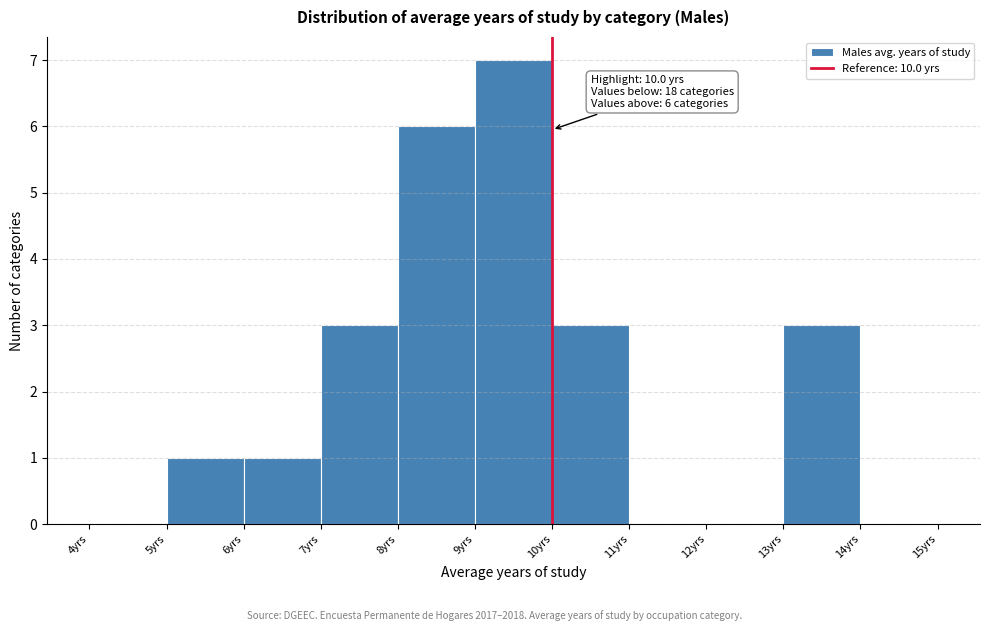

Over which range of the x-axis is the bar tallest?

9 to 10